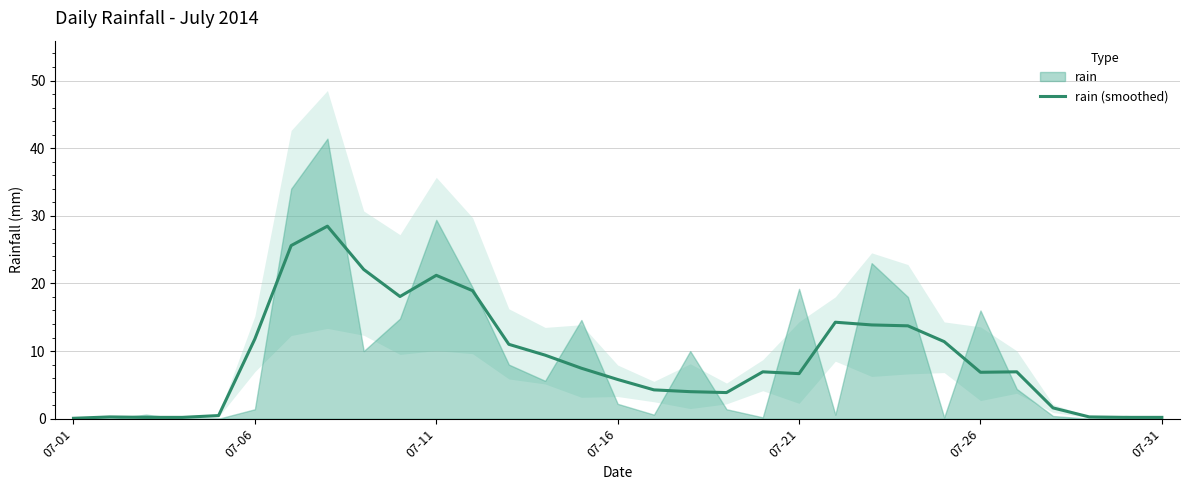

What is the sum of all values?

276.1